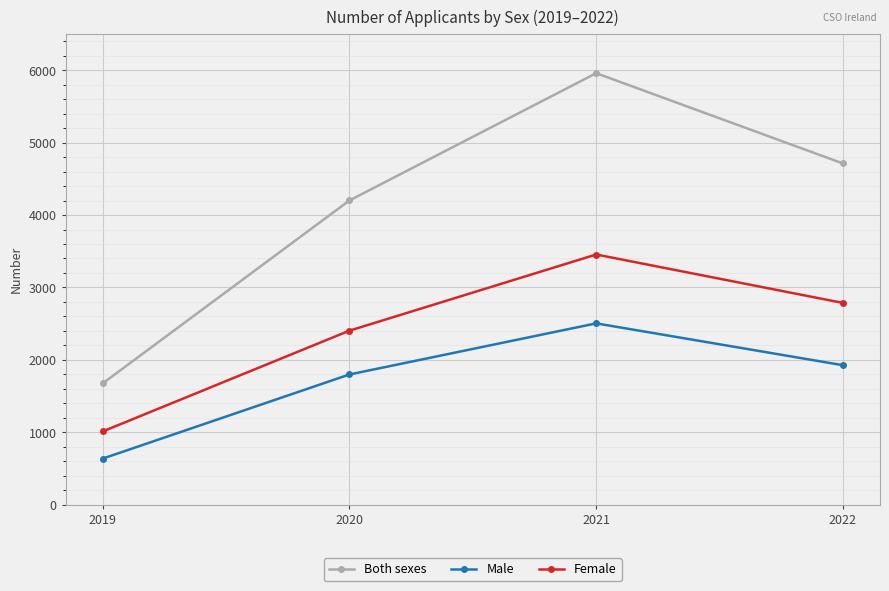

How many lines are shown in the chart?

3